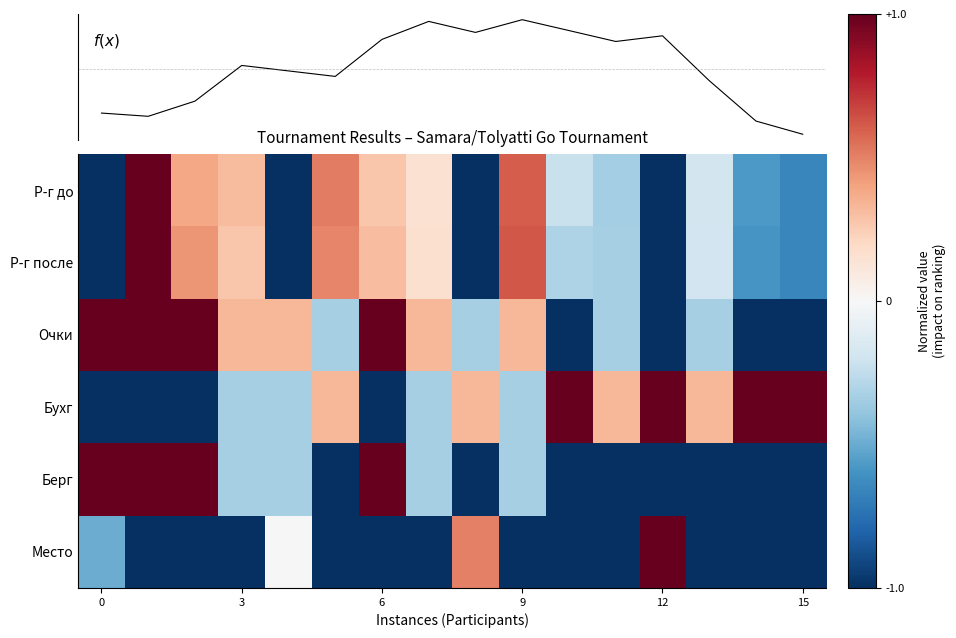

At how many categories does at least one series exceed 0?

16